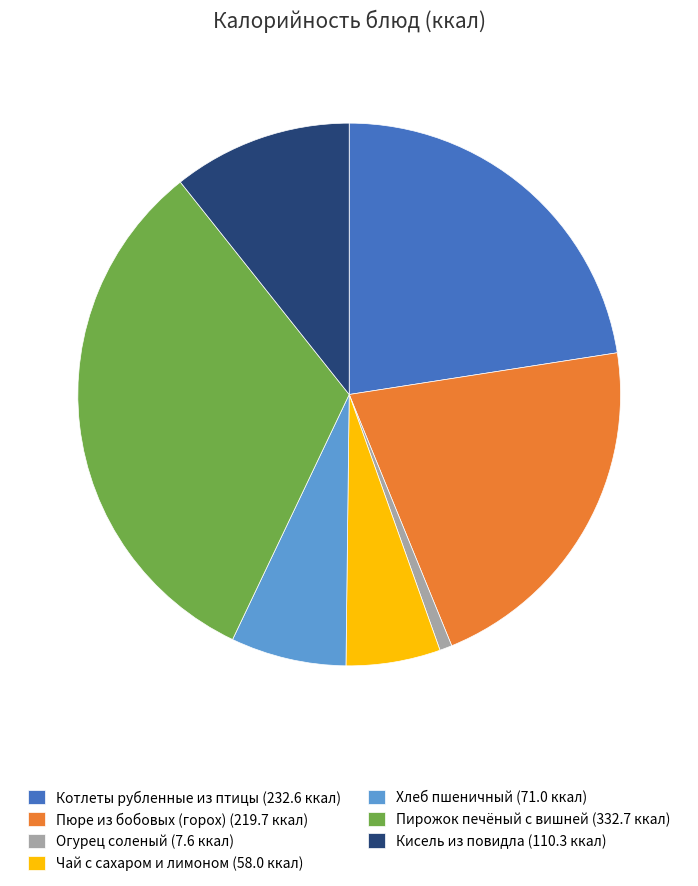

The Котлеты рубленные из птицы (232.6 ккал) slice represents 14% of the pie. True or false?

False